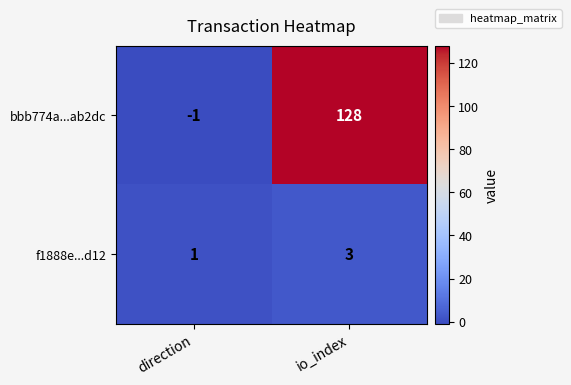

How many series are shown in this chart?

2